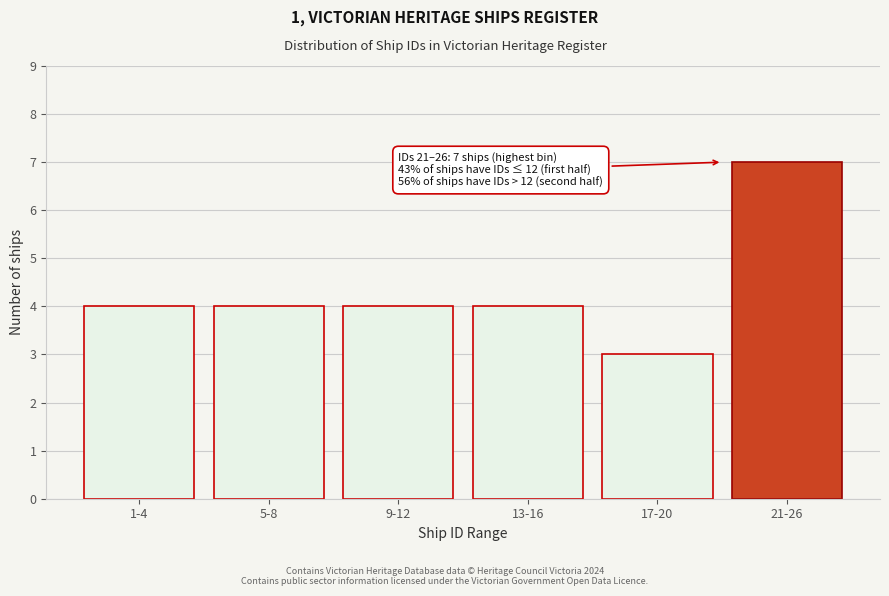

Reading left to right, list all the values displayed in this chart.

4	4	4	4	3	7